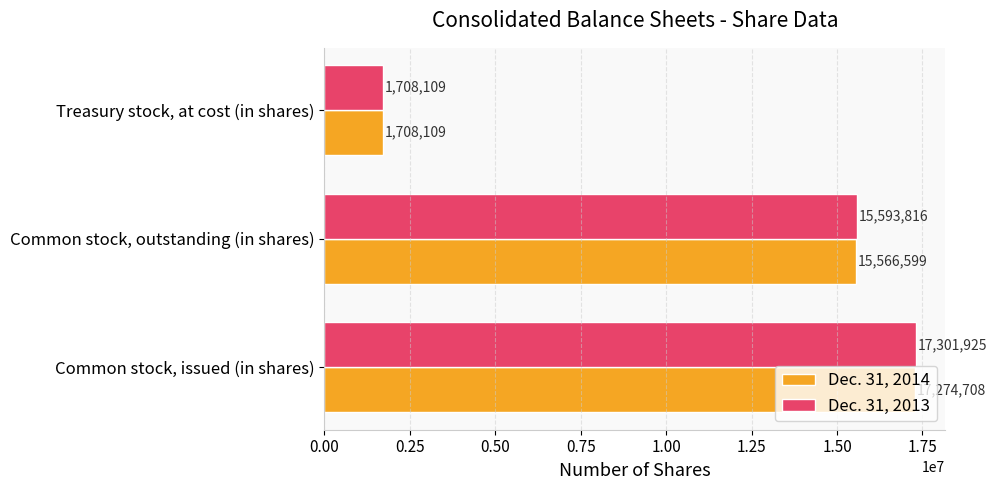

Count the number of categories in the chart.

3